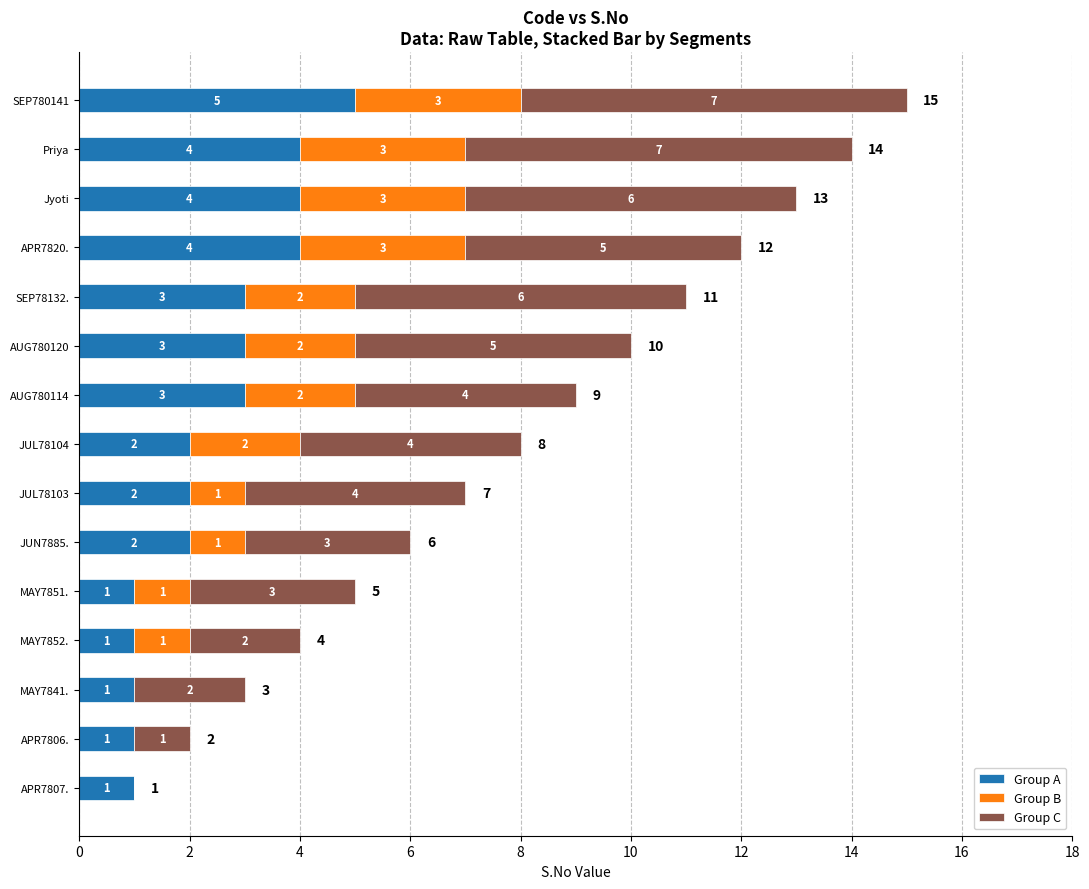

What is the maximum value for Group A?

5